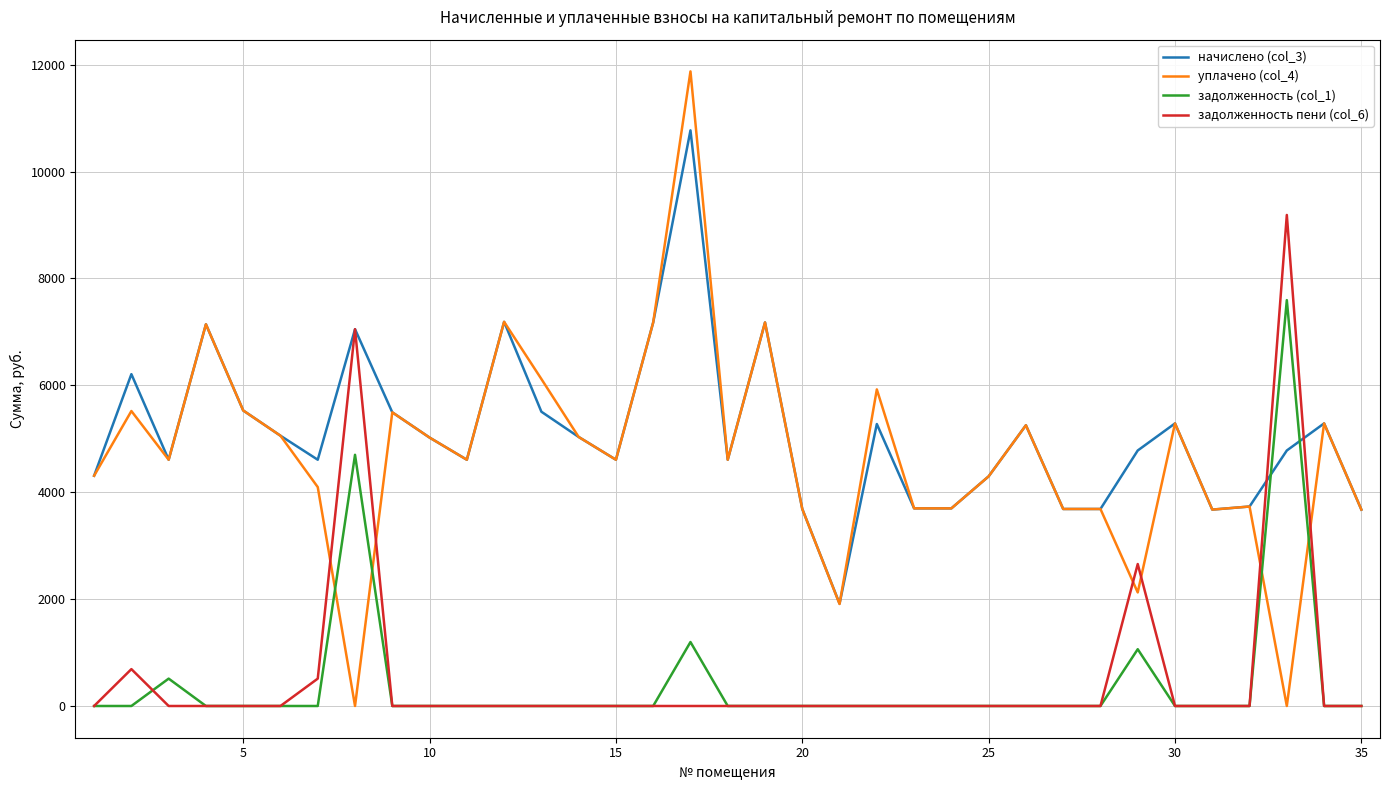

How many categories are shown in the chart?

35